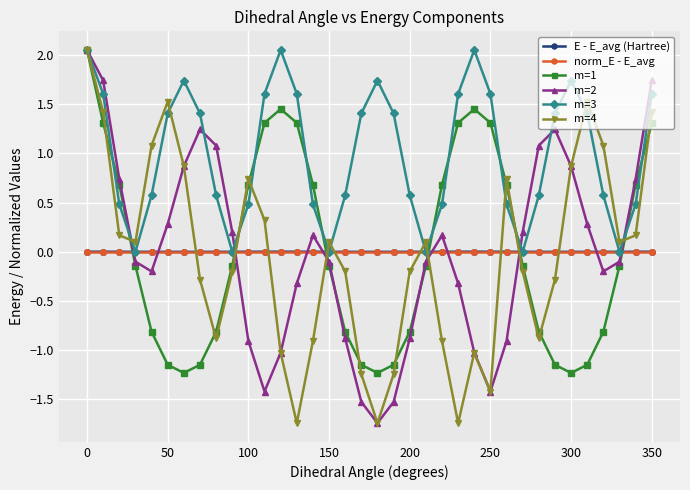

Which series ends up on top after the final intersection of norm_E - E_avg and E - E_avg (Hartree)?

E - E_avg (Hartree)